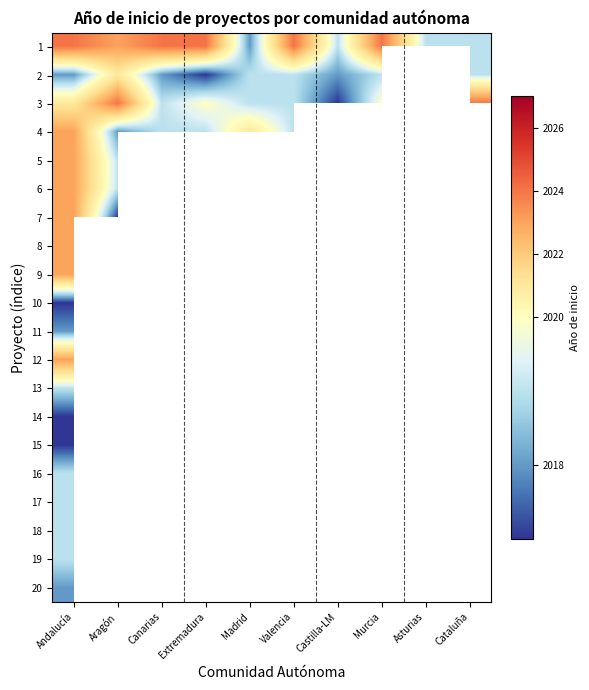

At which category is the sum across all series the highest?

Andalucía